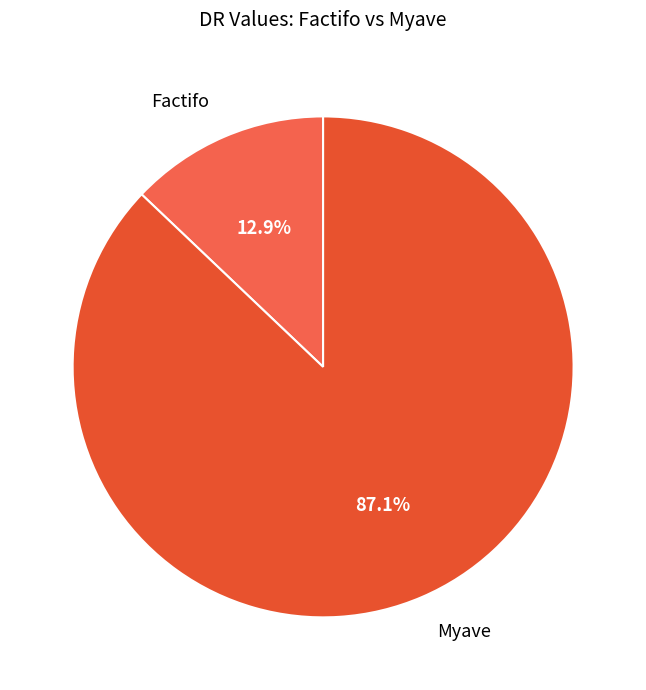

How many slices are in this pie chart?

2